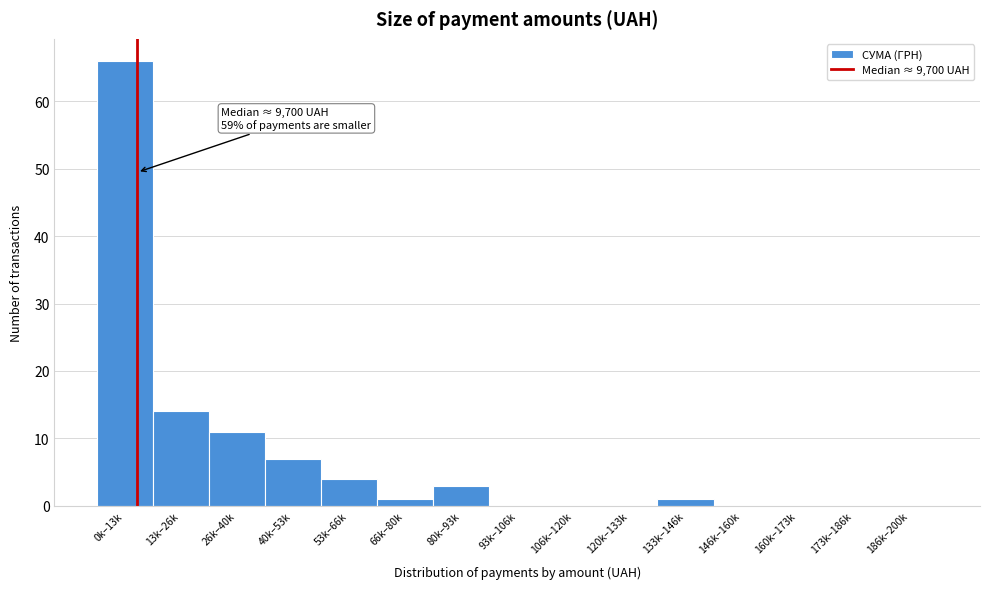

Reading right to left, what are all the values shown in this chart?

186k–200k=0	173k–186k=0	160k–173k=0	146k–160k=0	133k–146k=1	120k–133k=0	106k–120k=0	93k–106k=0	80k–93k=3	66k–80k=1	53k–66k=4	40k–53k=7	26k–40k=11	13k–26k=14	0k–13k=66